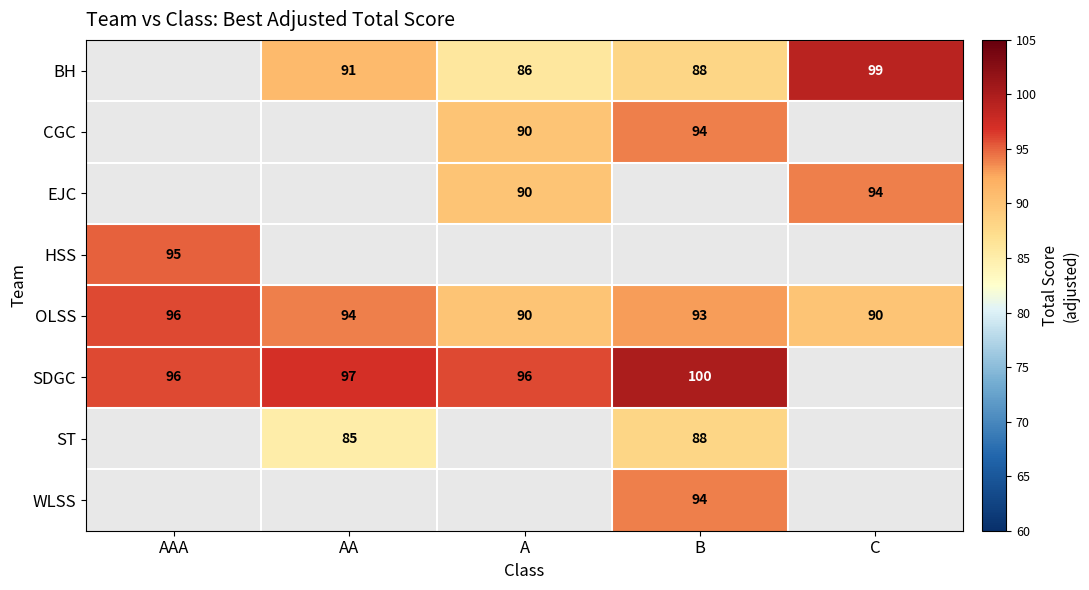

Which category has the highest value in the OLSS series?

AAA